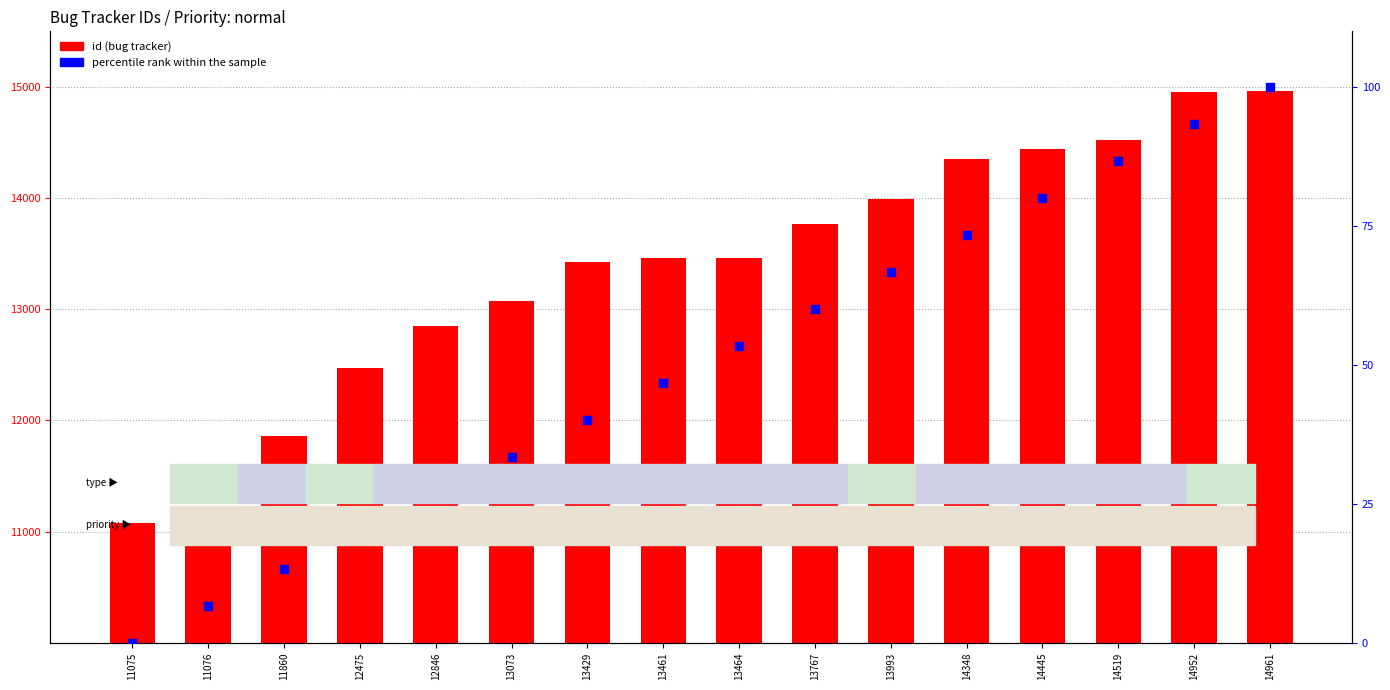

What are all the series names shown in the legend?

id, percentile rank within the sample